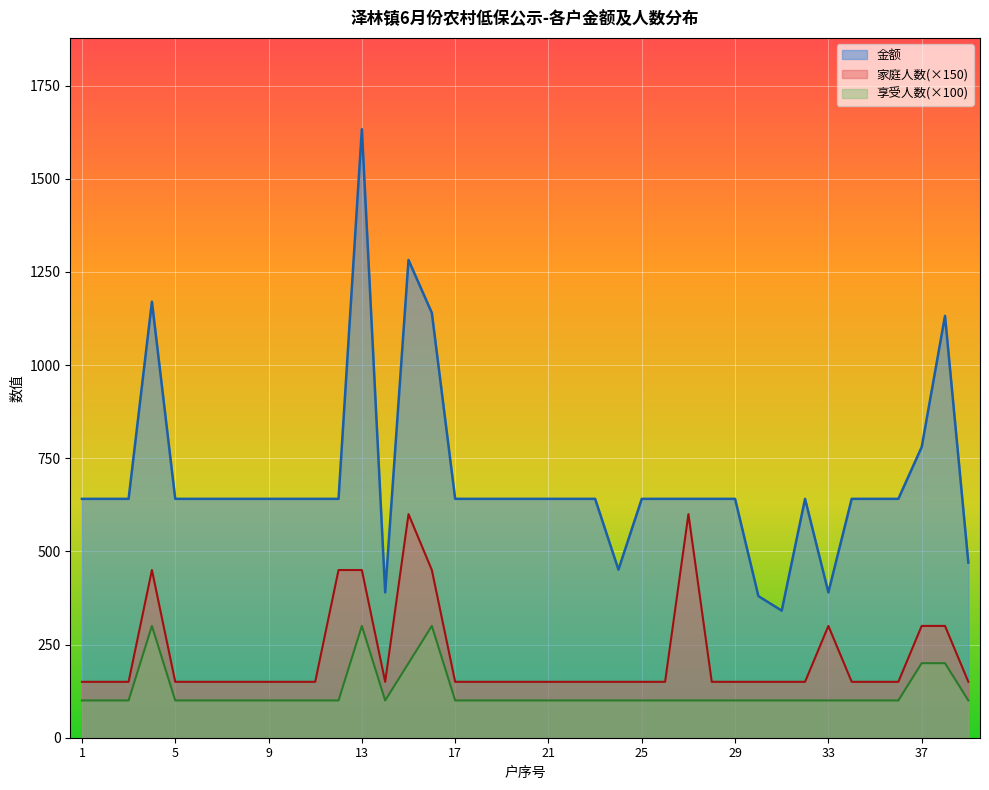

Rank the series at 17 from lowest to highest value.

享受人数(×100), 家庭人数(×150), 金额